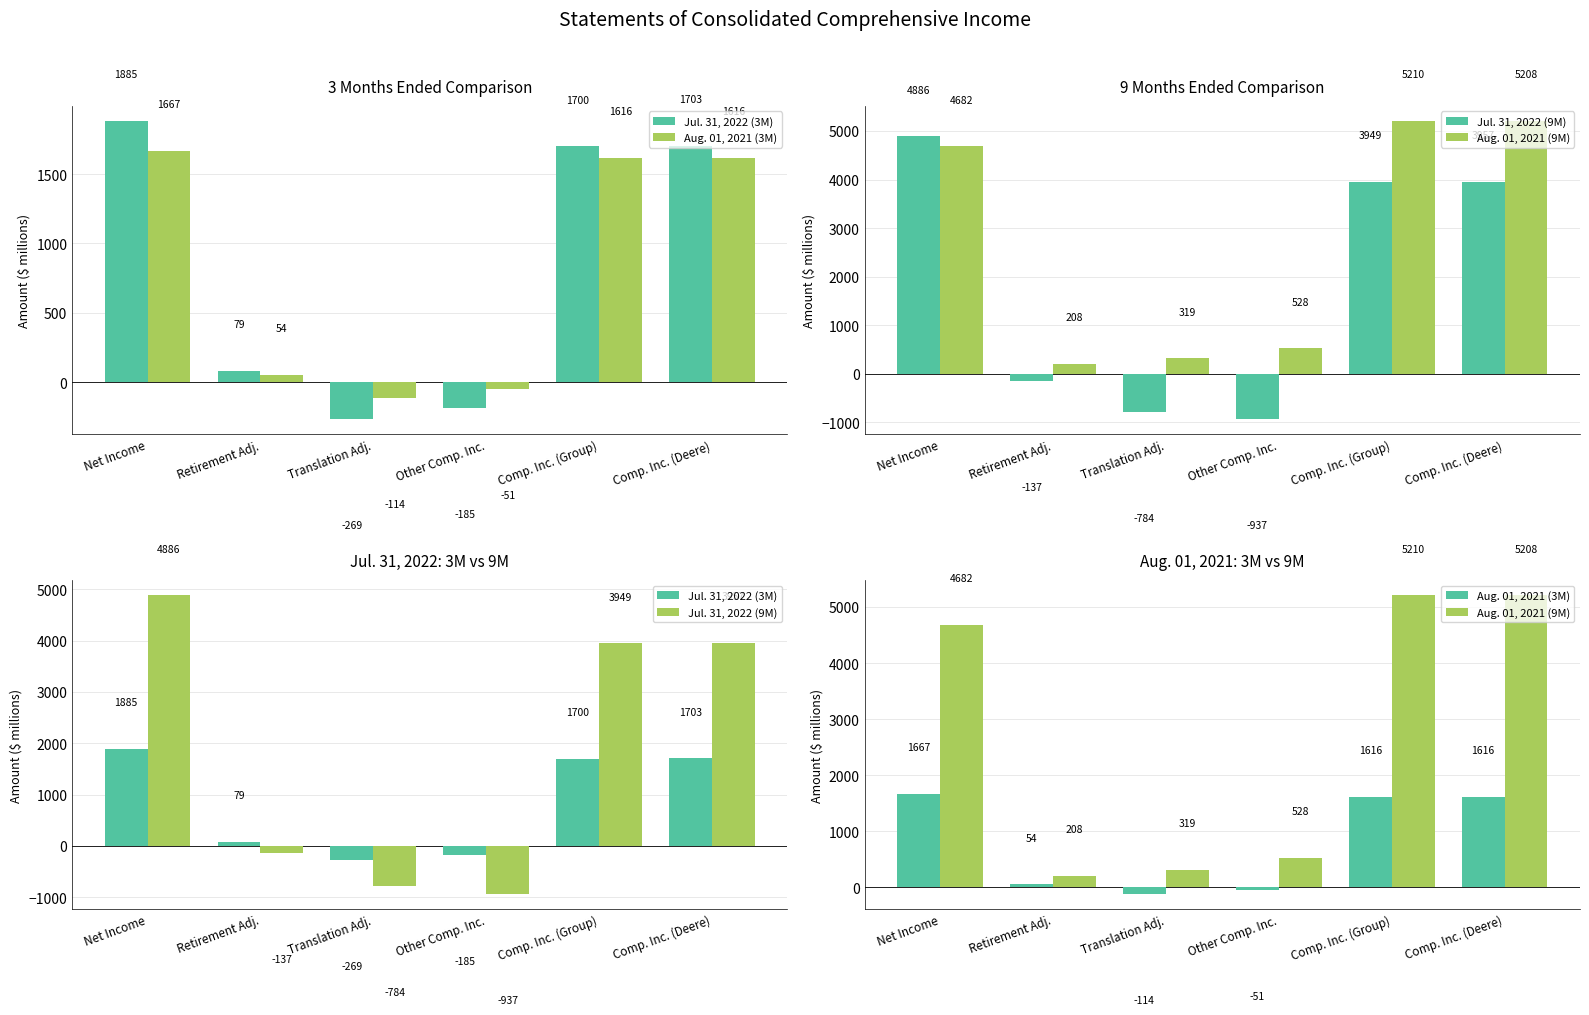

What is the highest value of the Aug. 01, 2021 (3M) series?

1667